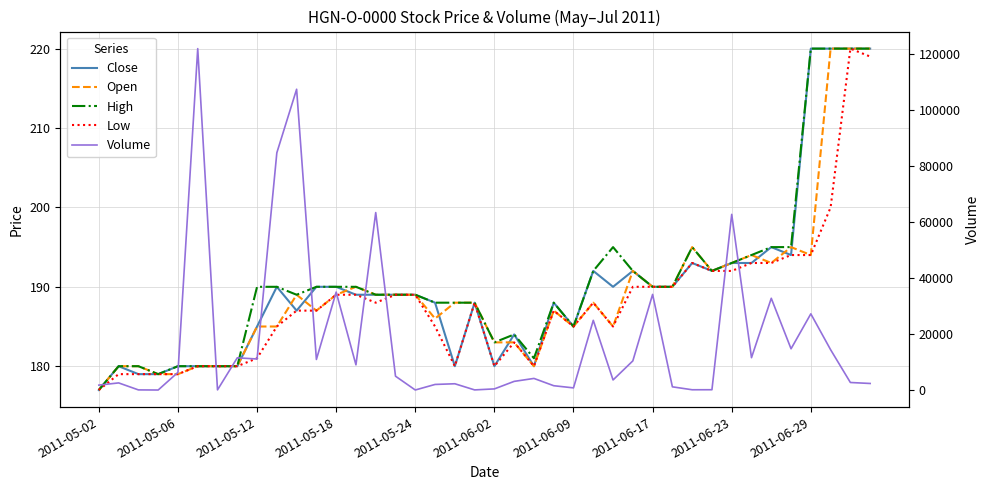

Does the chart display data point markers on the line(s)?

No